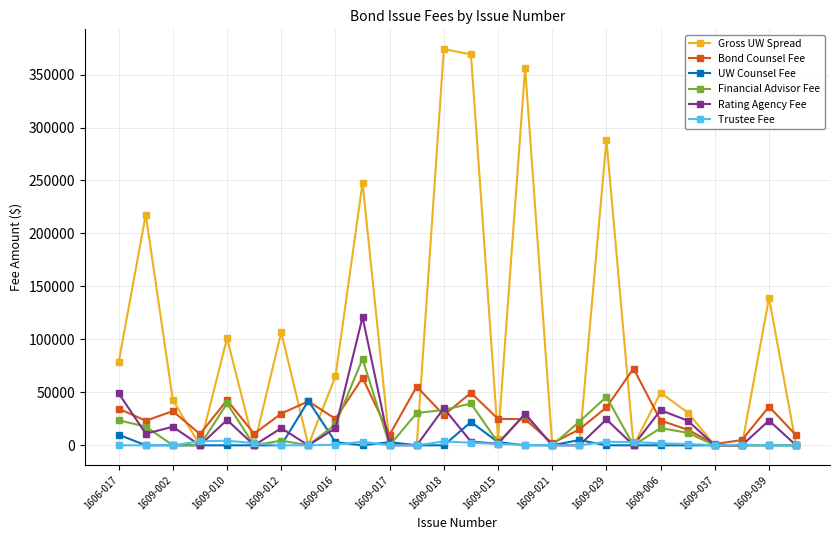

True or false: UW Counsel Fee has more than 1 interior local peaks.

True